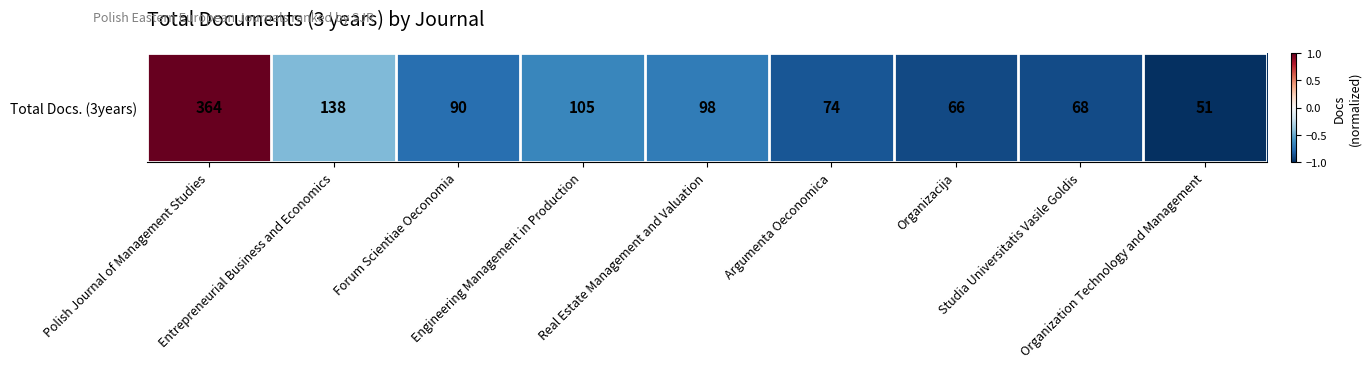

Reading left to right, extract all data points from this chart.

1.0	-0.4	-0.8	-0.7	-0.7	-0.9	-0.9	-0.9	-1.0